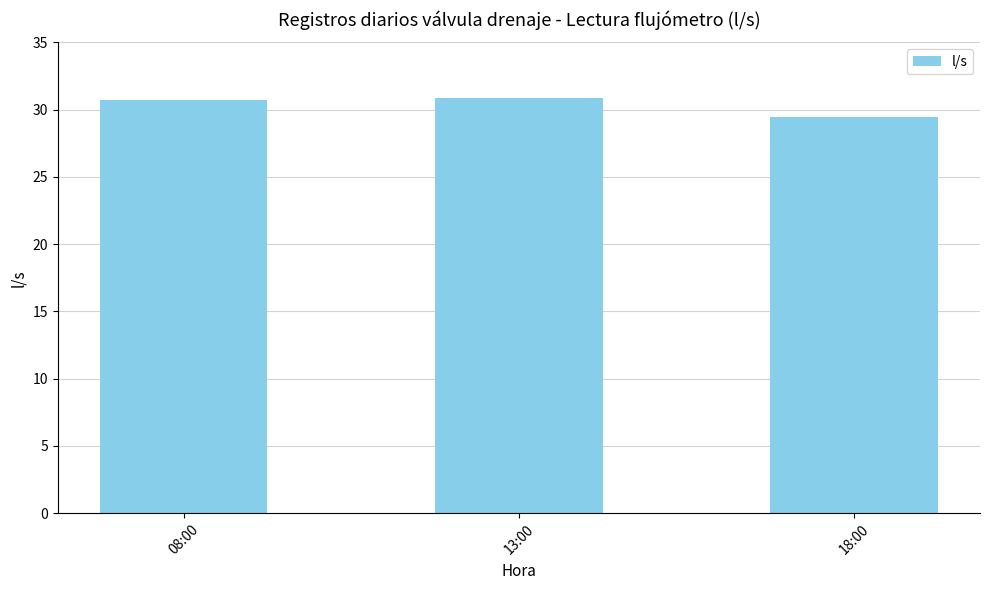

What is the difference between the values at 13:00 and 18:00?

1.4